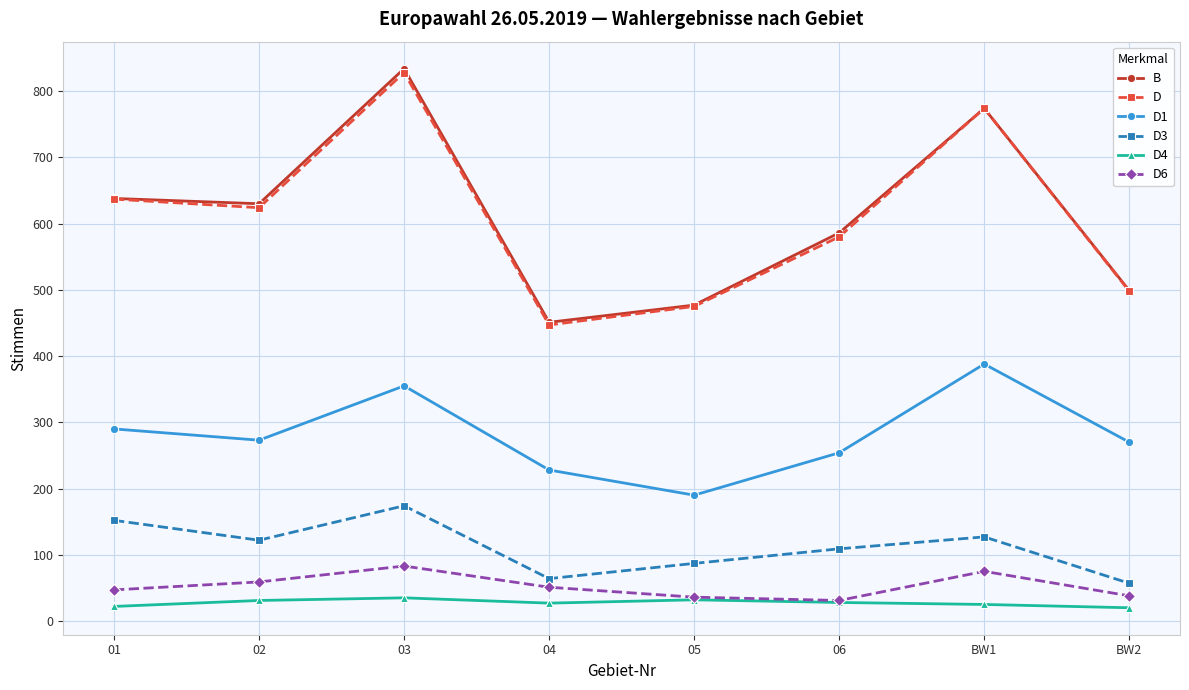

Does the chart have visible grid lines?

Yes